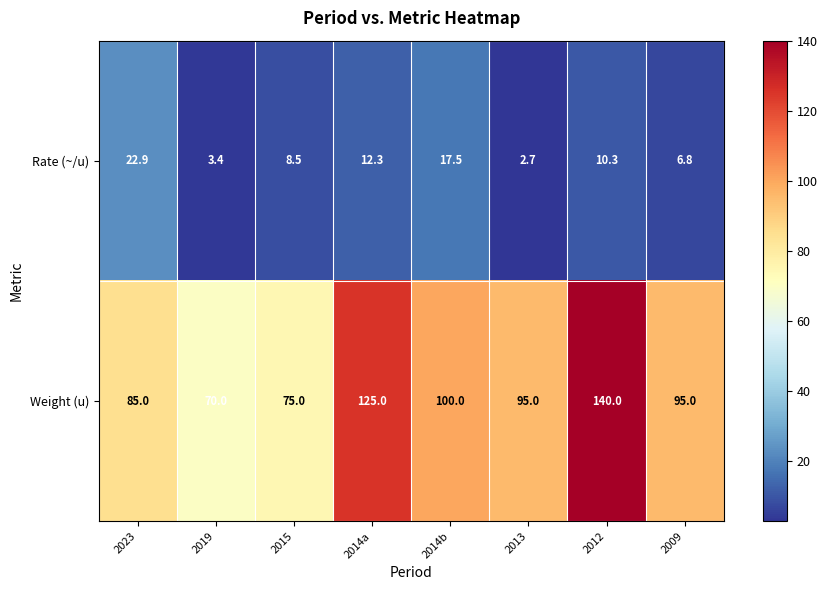

What is the greatest value displayed?

140.0